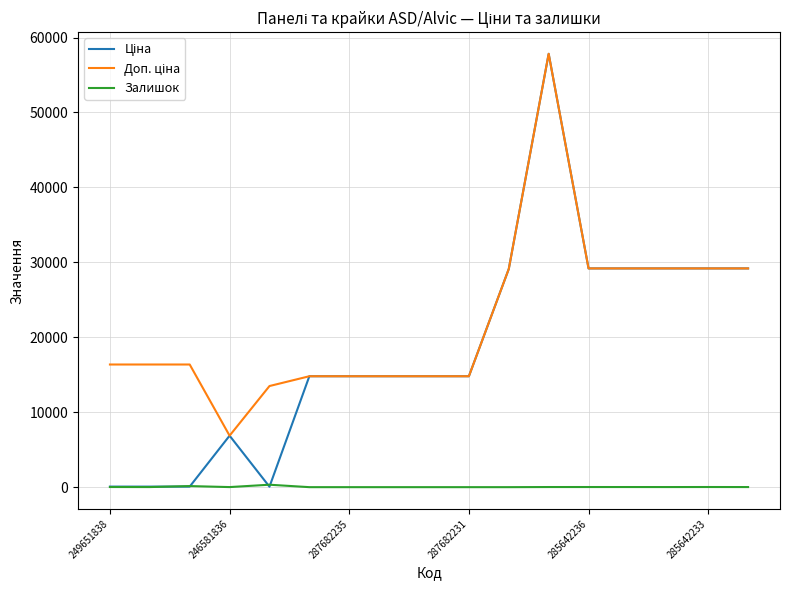

The Залишок series shows 0.0 at 287682235. True or false?

True